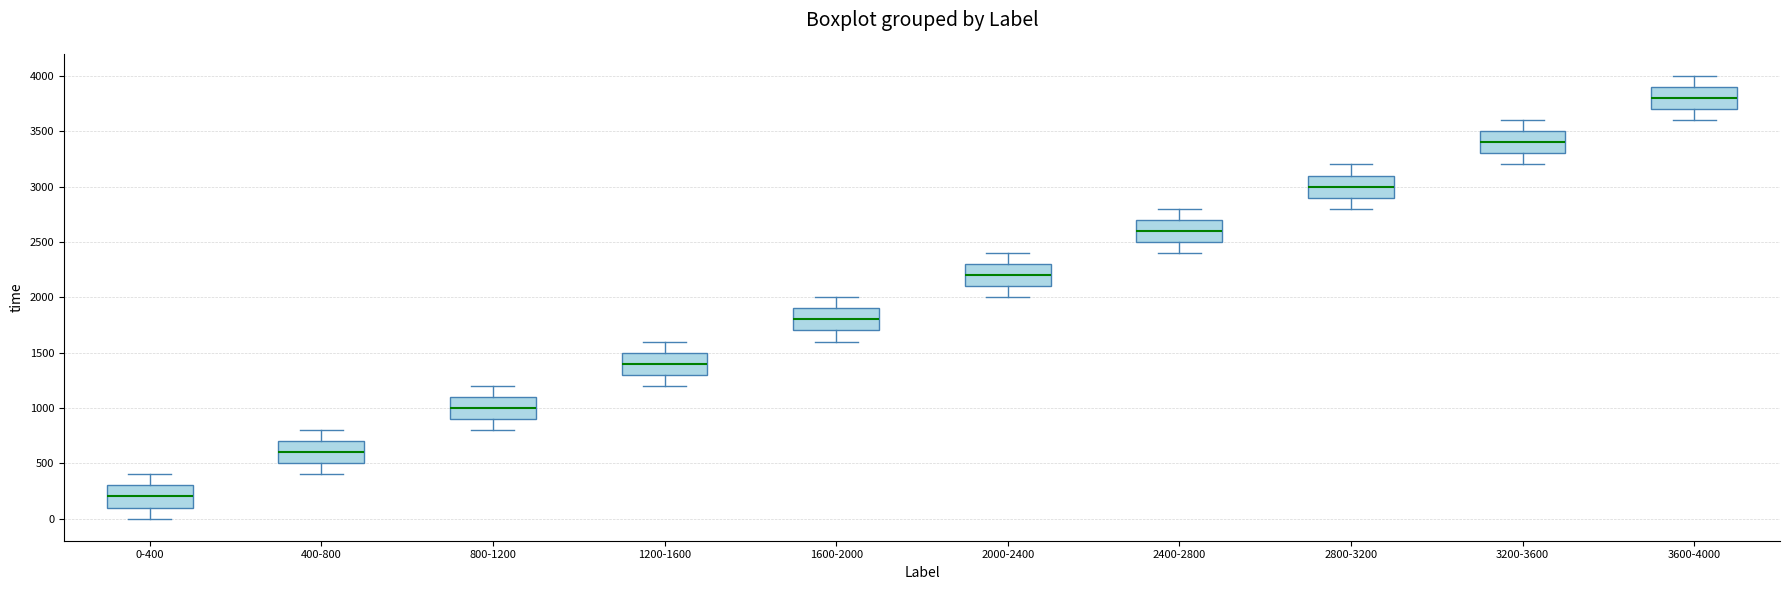

Where does the lower whisker of the box for 2400-2800 end on the y-axis? The values are not printed on the chart, so give them approximately, as read against the axis.

2400